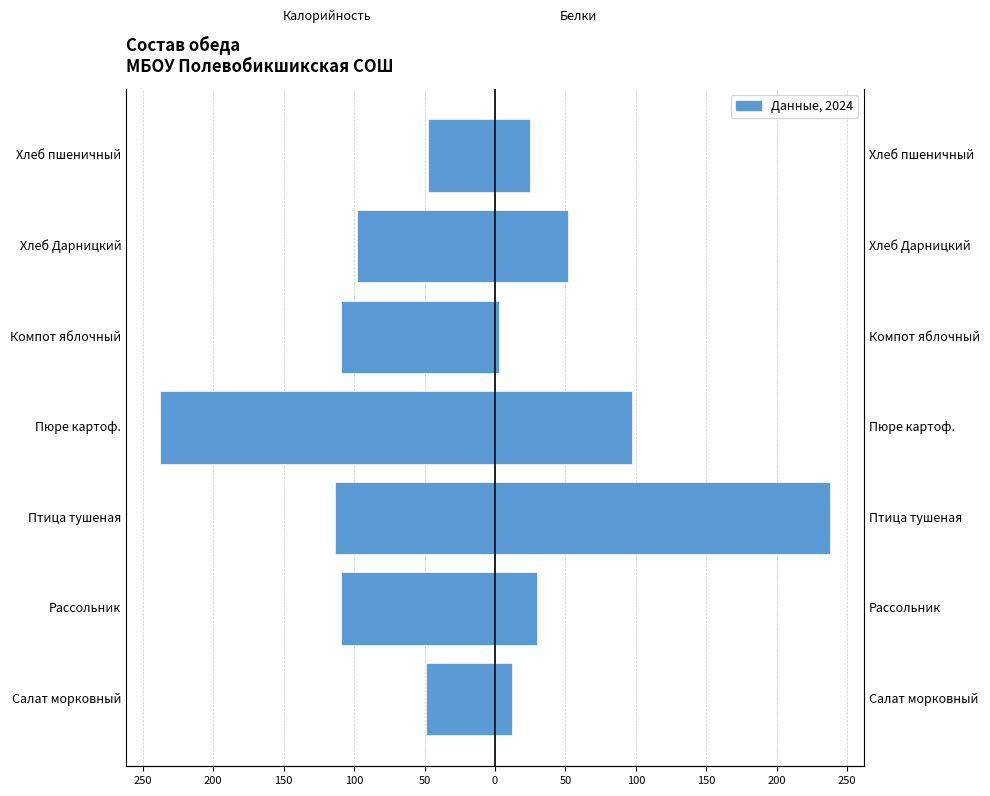

Rank the series by their maximum value, from lowest to highest.

Калорийность, Белки